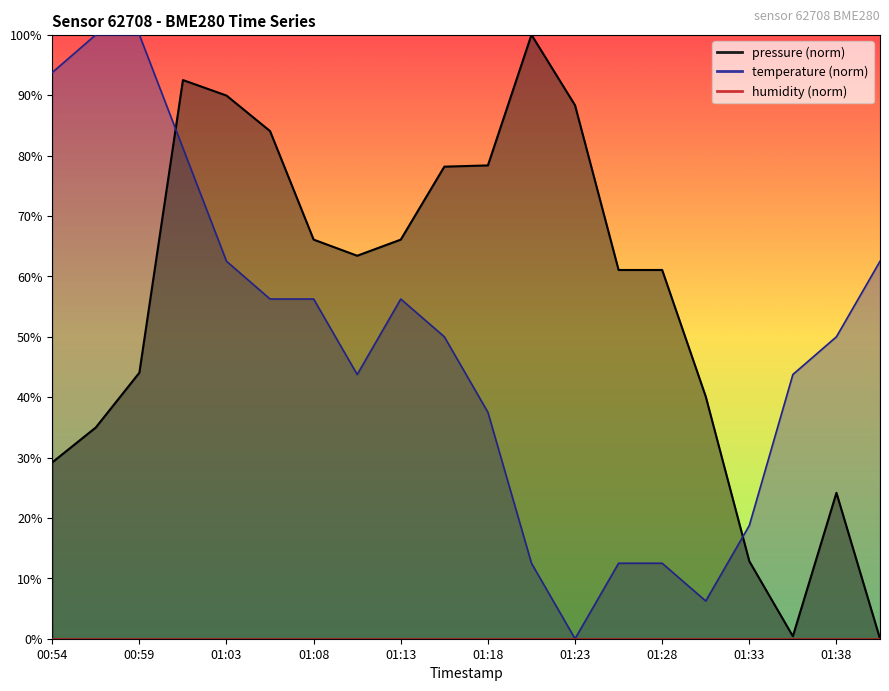

At which category is the sum across all series the highest?

01:01